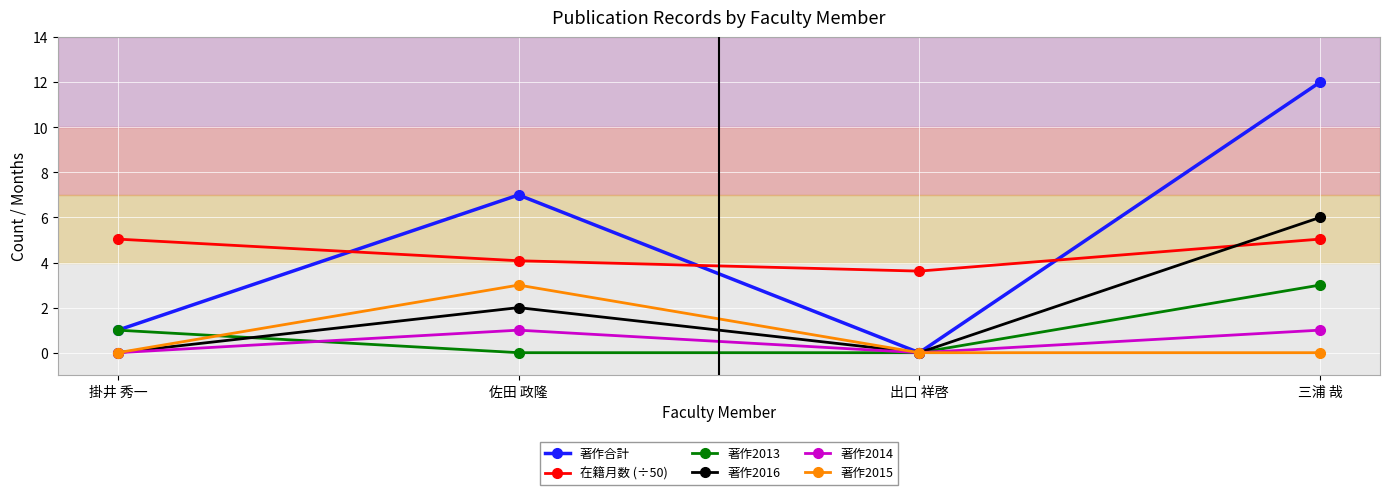

Read the 著作2014 value at 佐田 政隆.

1.0